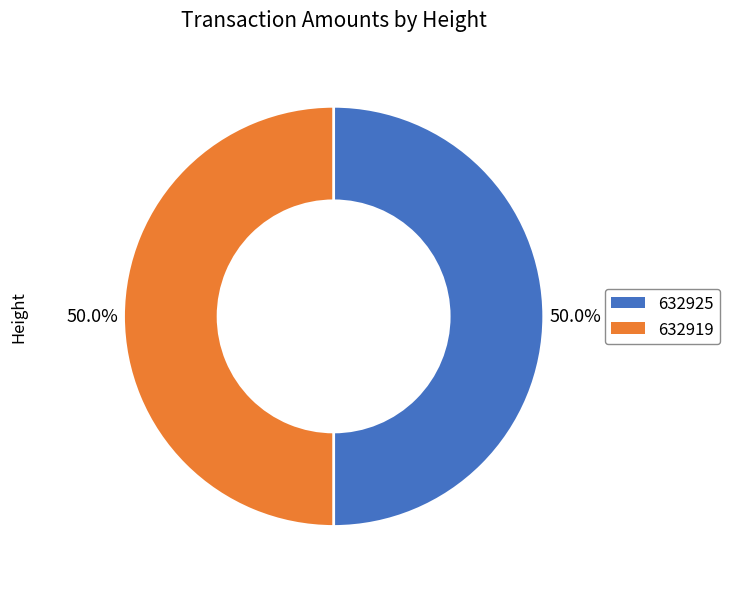

The 632919 slice represents 50% of the pie. True or false?

True